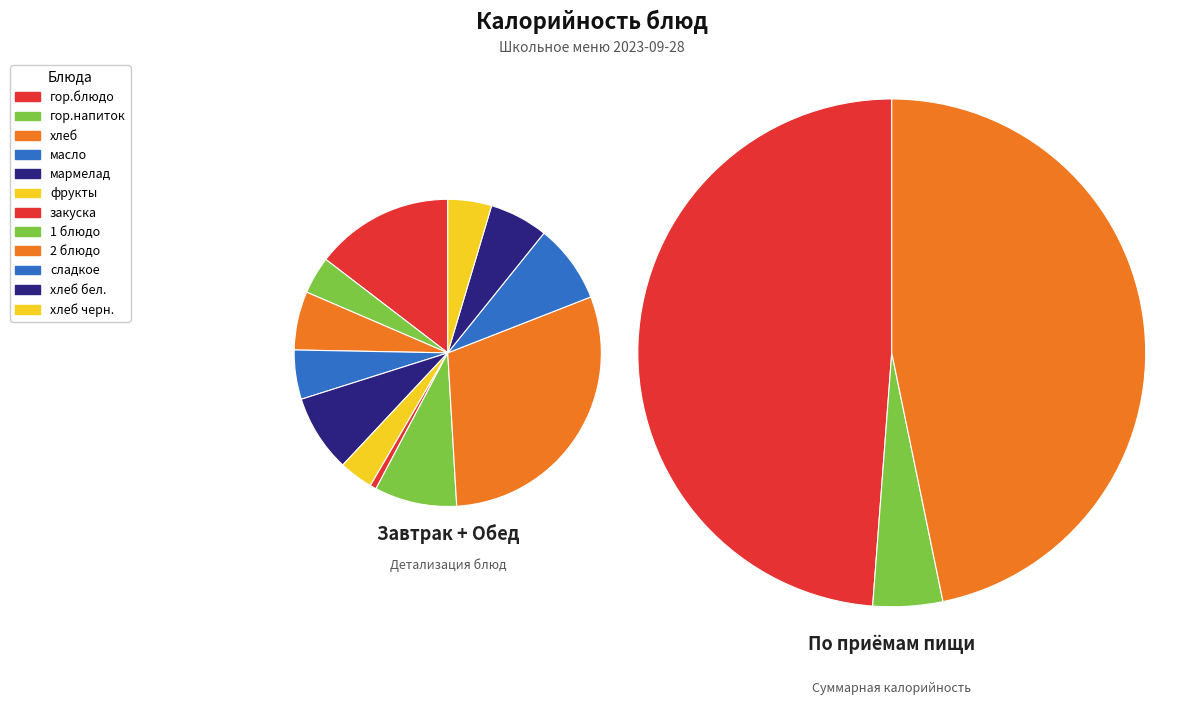

What portion of the pie excludes гор.блюдо?

85.4%